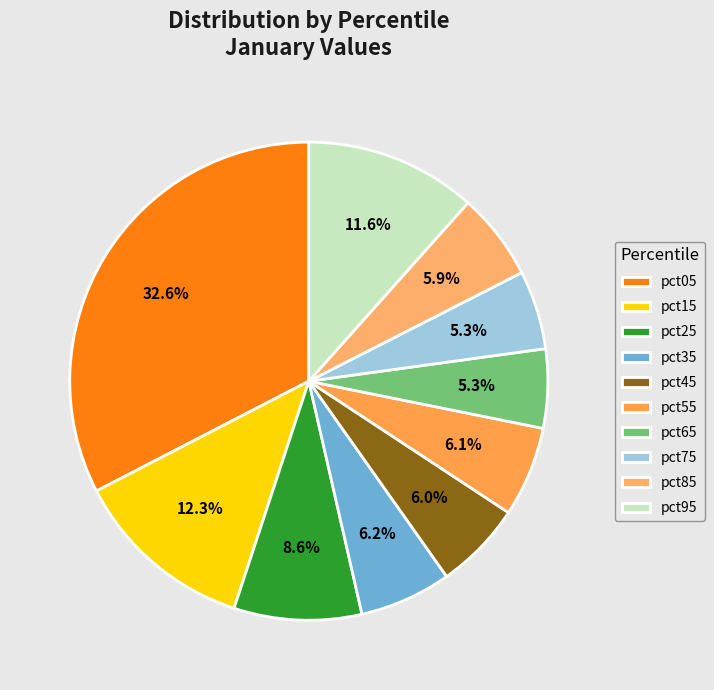

The pct95 slice represents 19% of the pie. True or false?

False